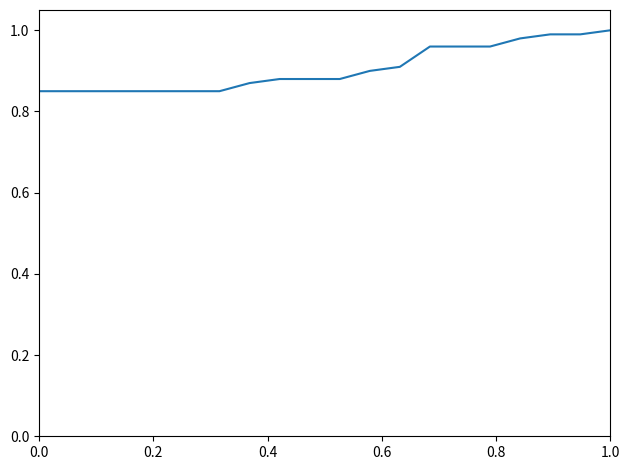

Is it true that the value at 1.0 is 1.7?

False